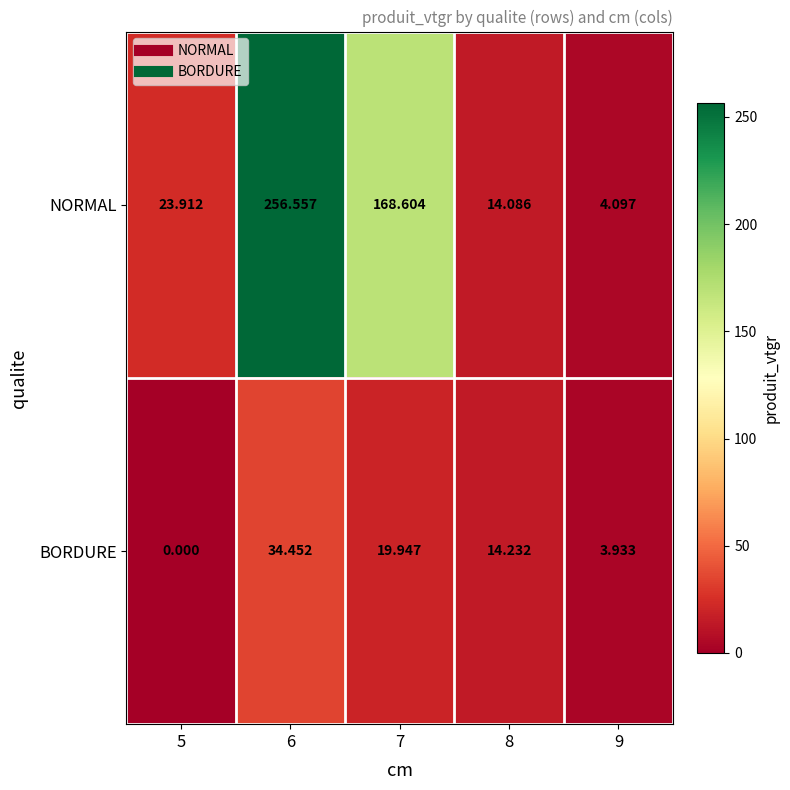

How many series are shown in this chart?

2